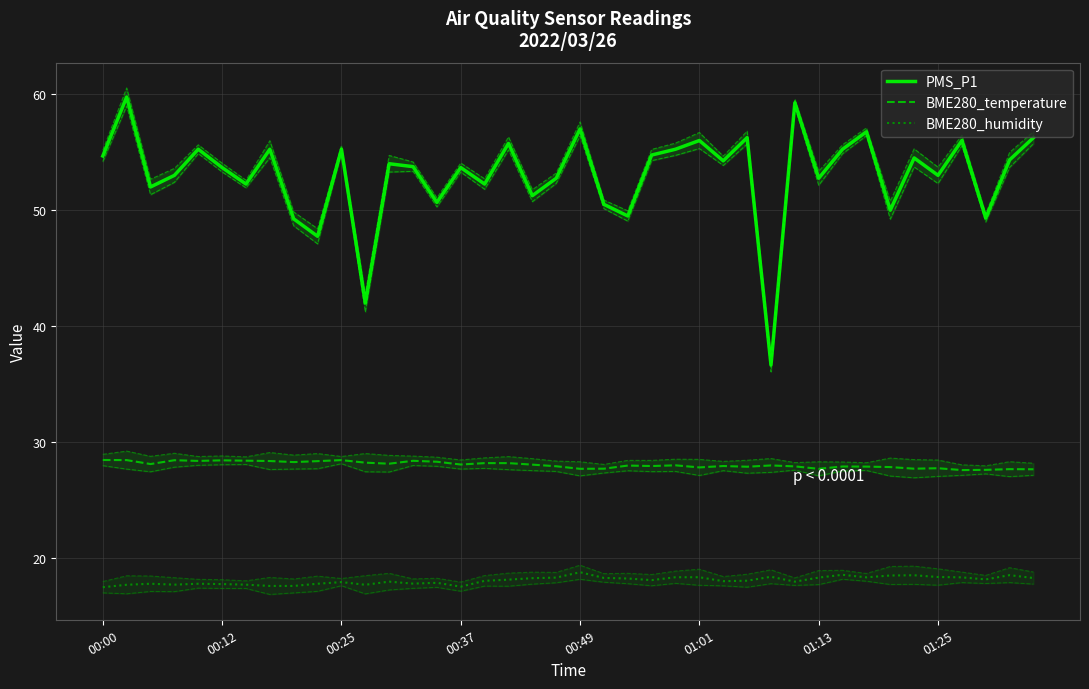

Which series has the largest total across all categories?

PMS_P1